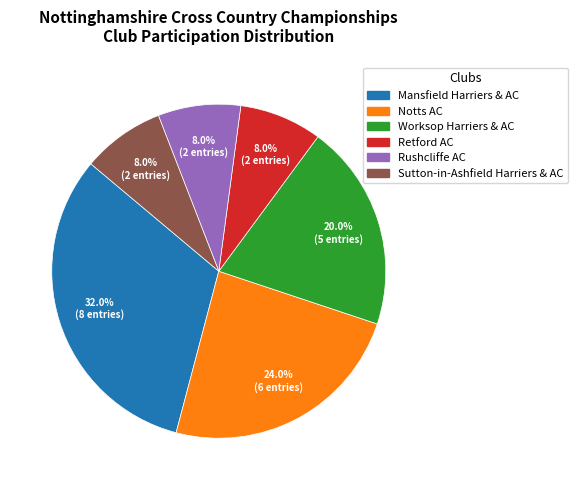

Combined, do Notts AC and Worksop Harriers & AC account for over 50%?

No